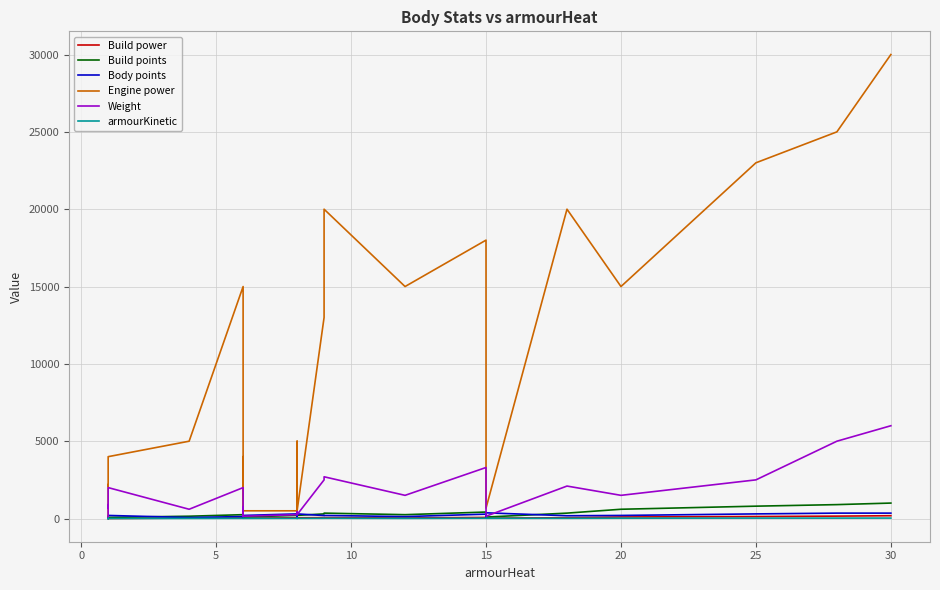

Is the value of armourKinetic at −5 greater than the value of Build points at 12?

No